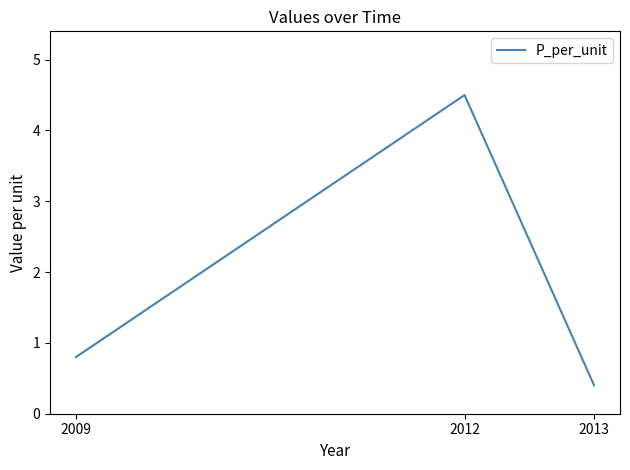

Rank the categories by value from lowest to highest.

2013, 2009, 2012